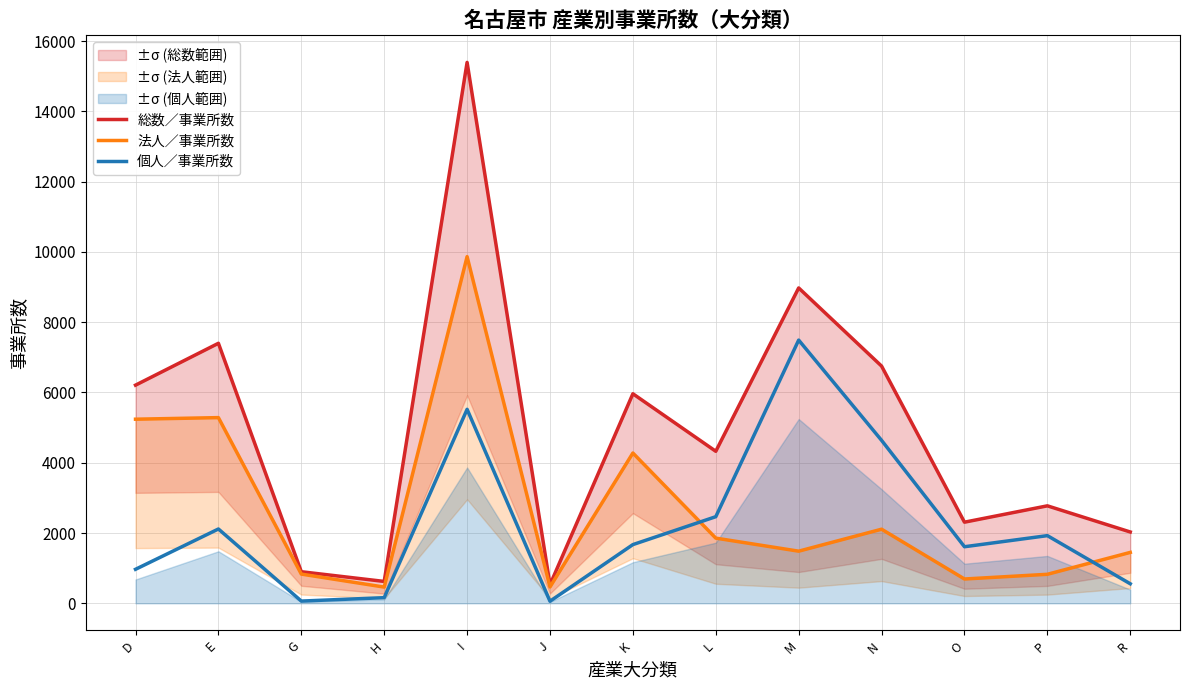

True or false: 法人／事業所数 and 総数／事業所数 intersect in this chart.

False